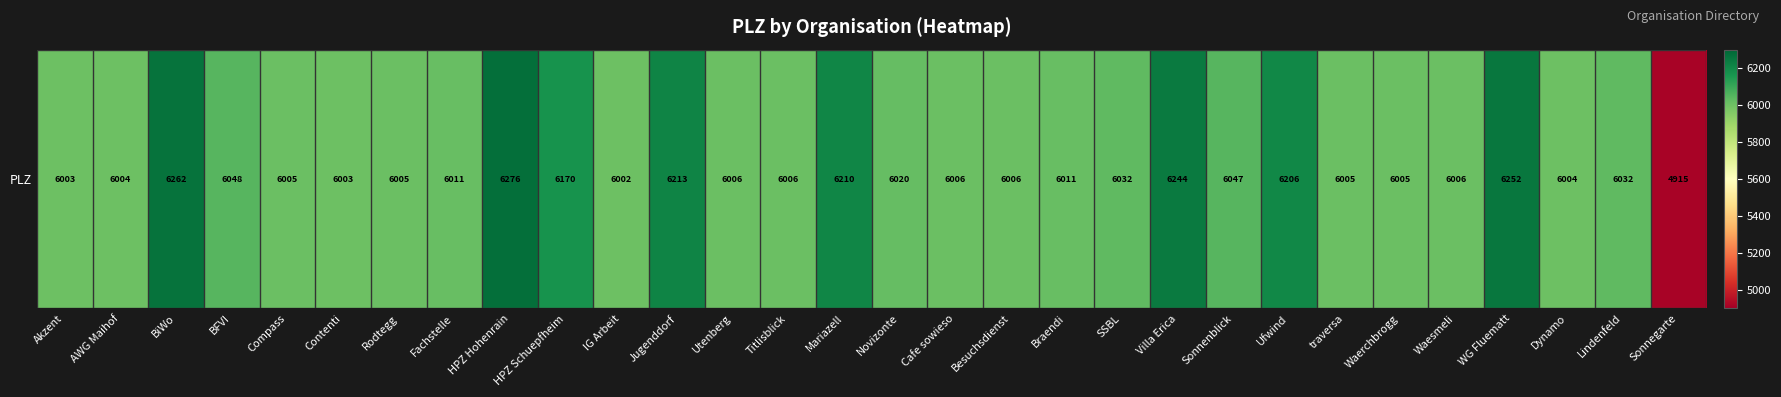

What is the minimum value shown in the chart?

4915